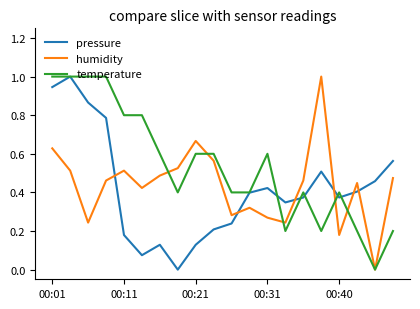

What is the greatest value displayed?

1.0